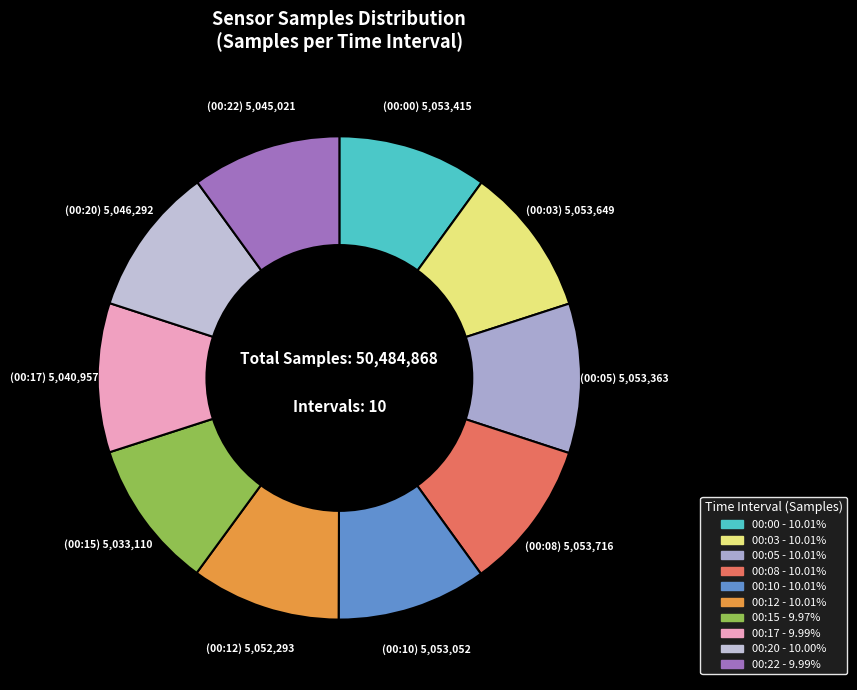

Is there a majority slice in this chart?

No